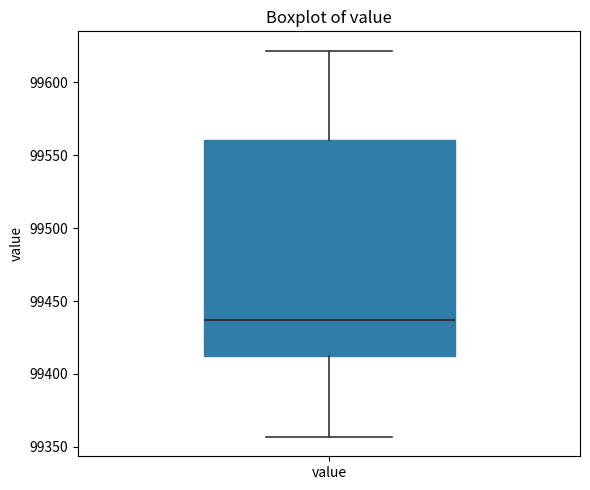

Where is the lower edge of the box for value on the y-axis? The values are not printed on the chart, so give them approximately, as read against the axis.

99415